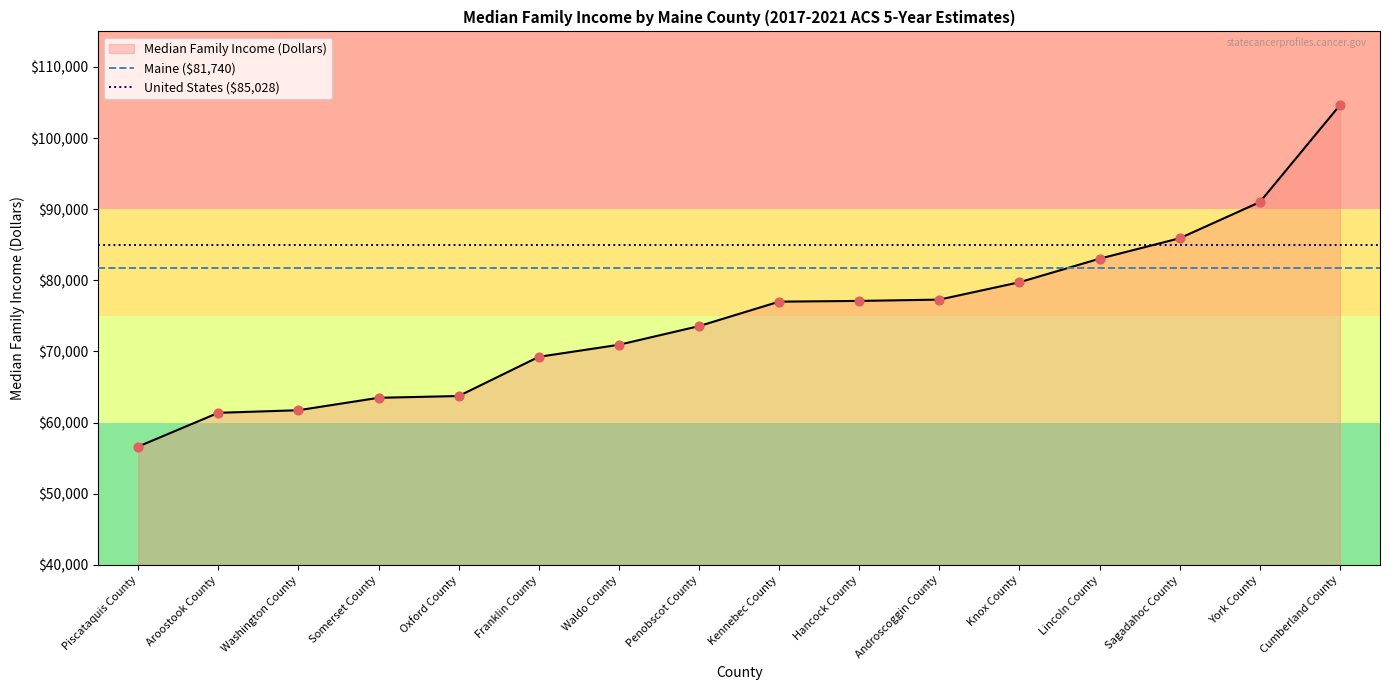

Which series has the largest total across all categories?

United States ($85,028)